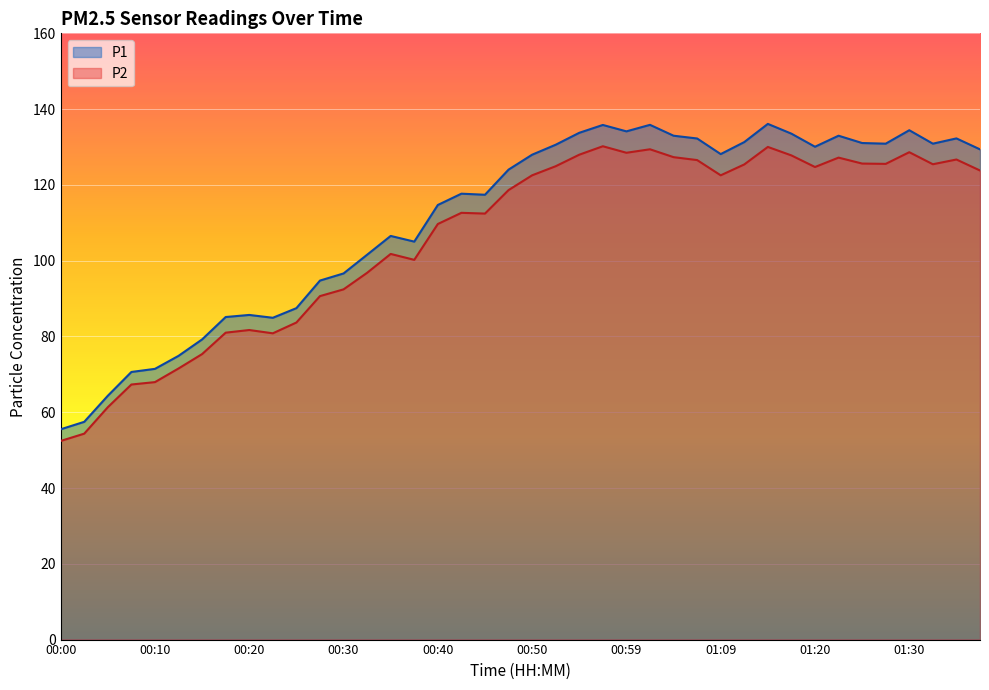

At how many categories does at least one series exceed 107?

24